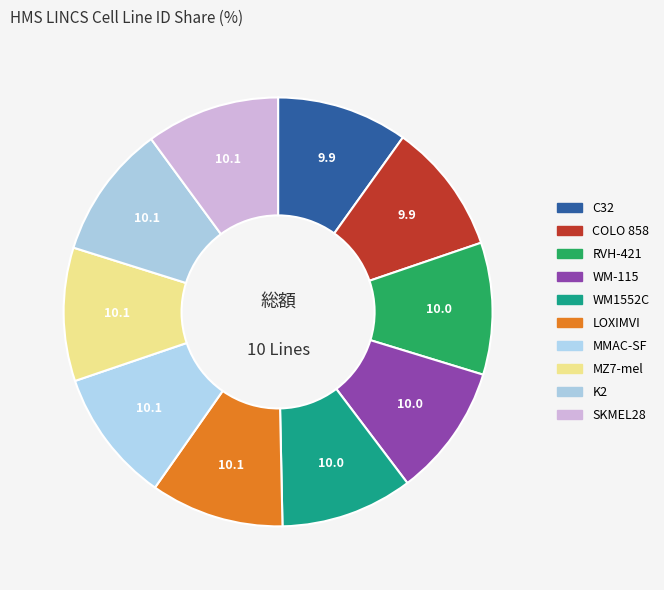

The LOXIMVI slice represents 10% of the pie. True or false?

True